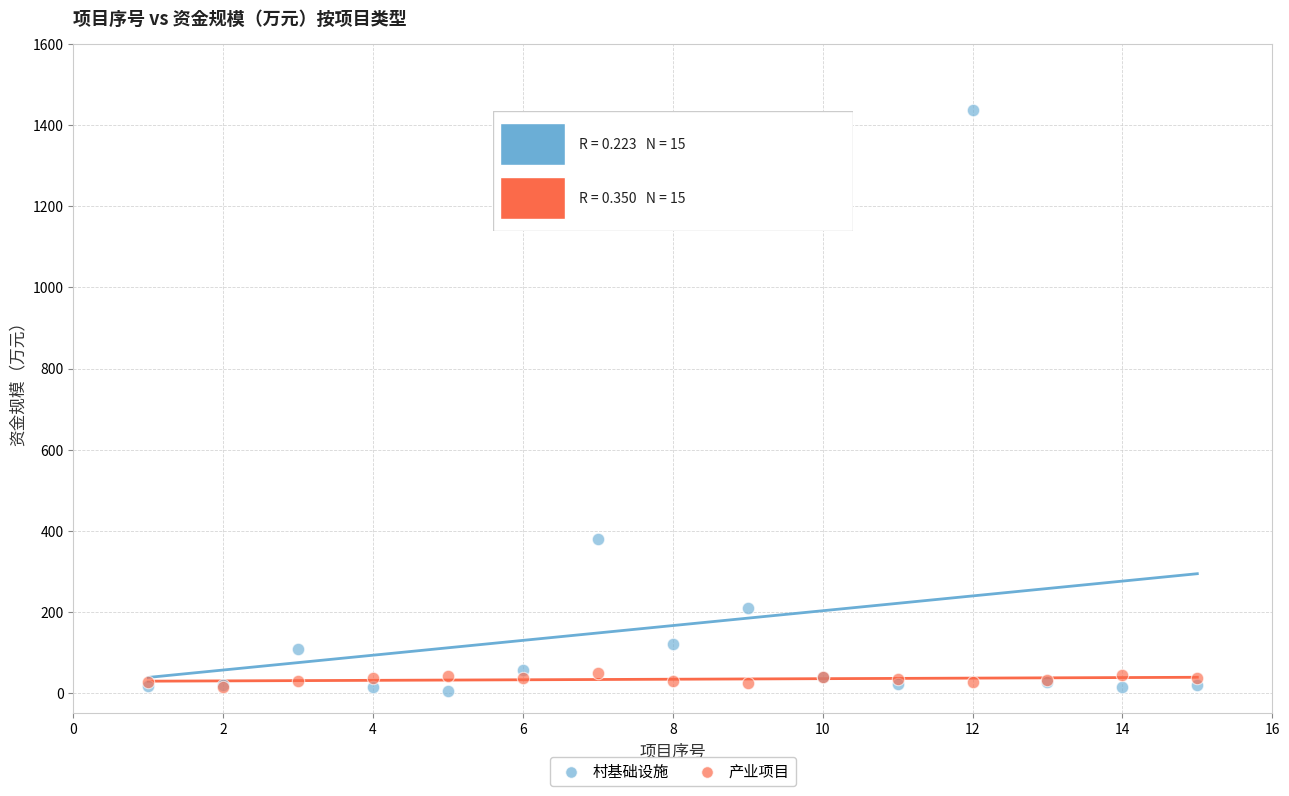

In the 村基础设施 series, what Y value is closest to 721?

380.0